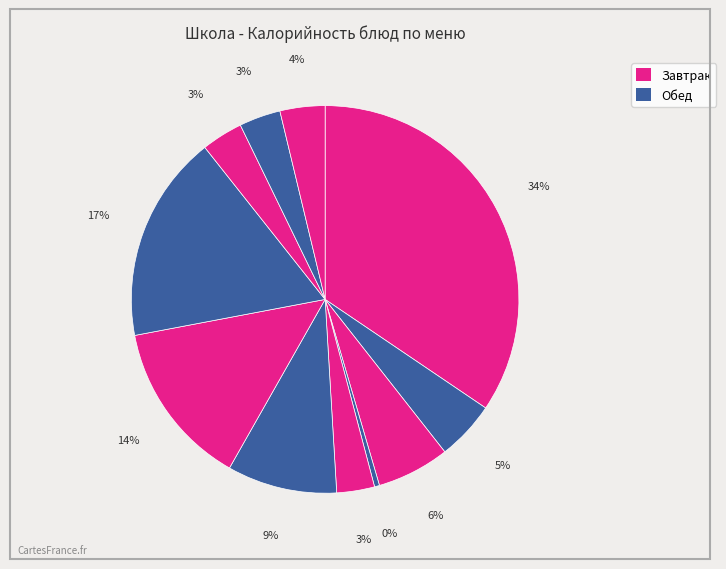

How many slices are in this pie chart?

11